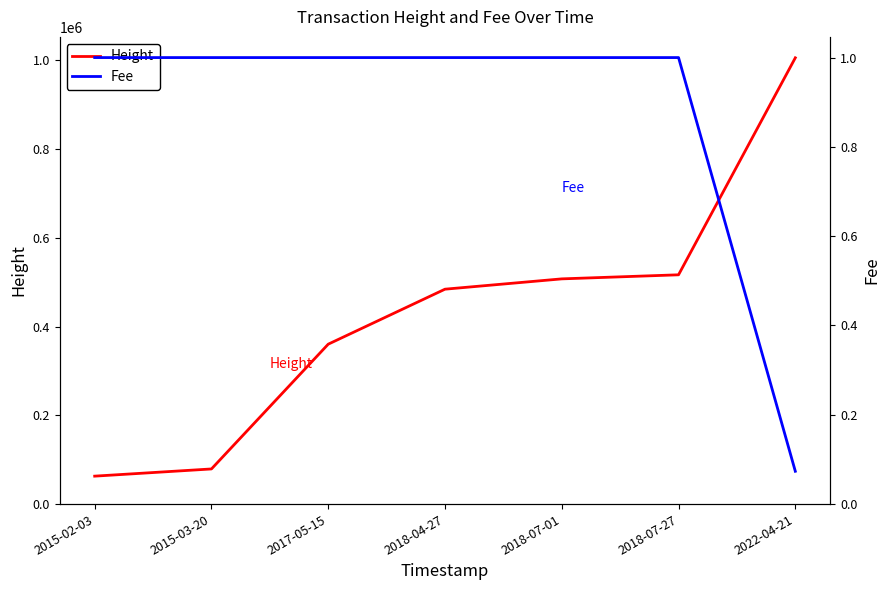

How many values in the Fee series are below 1?

1